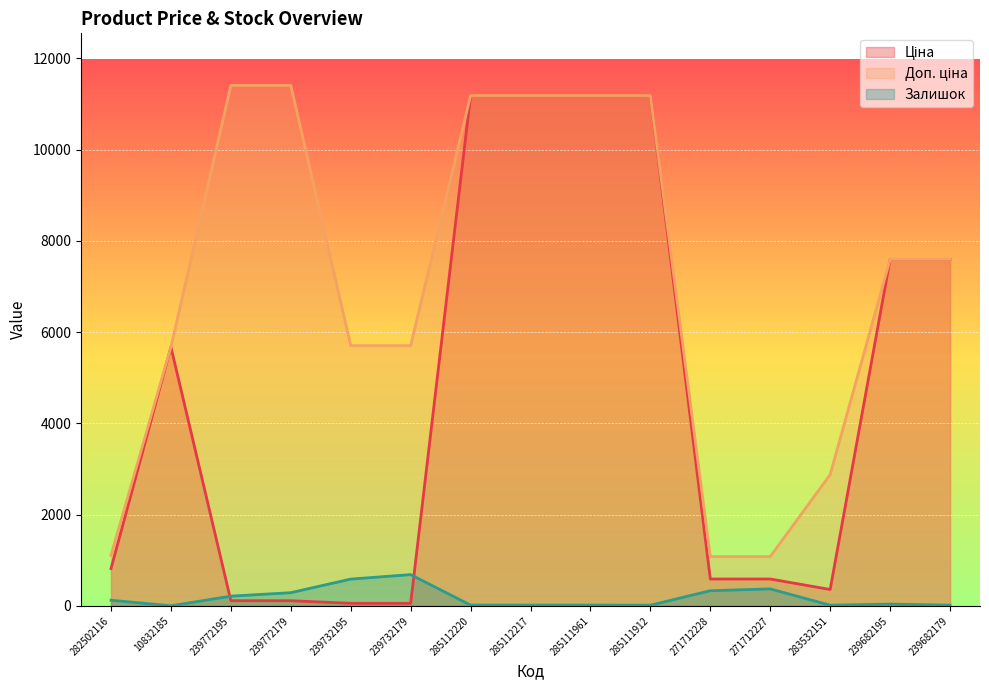

Does the chart display data point markers on the line(s)?

No